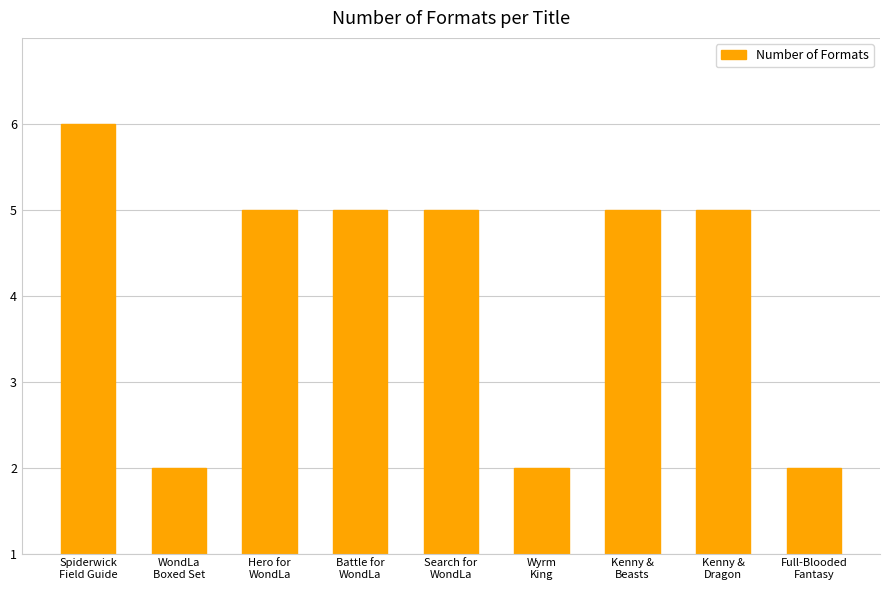

Which category has the highest value across all series?

Spiderwick
Field Guide